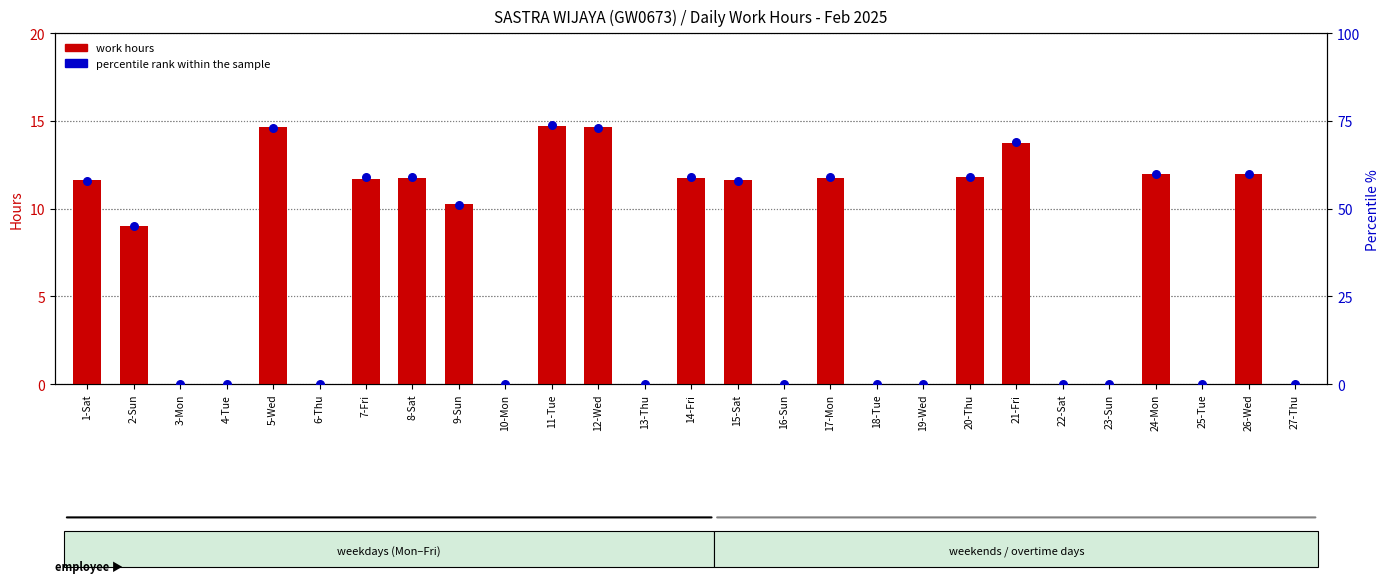

Which series contains the highest Y value?

percentile rank within the sample